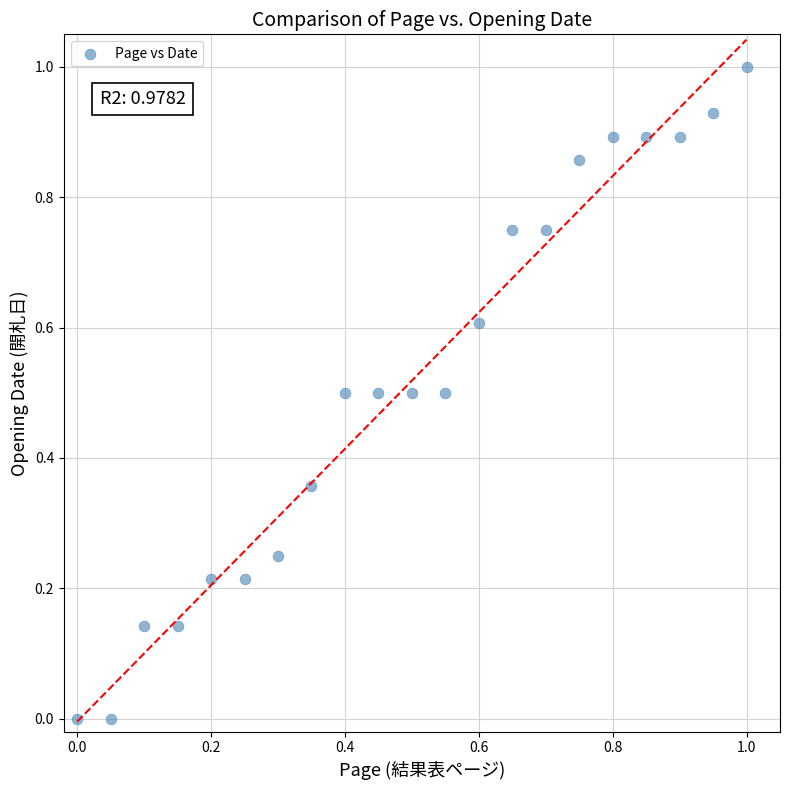

What is the range of X values (max minus min)?

1.0